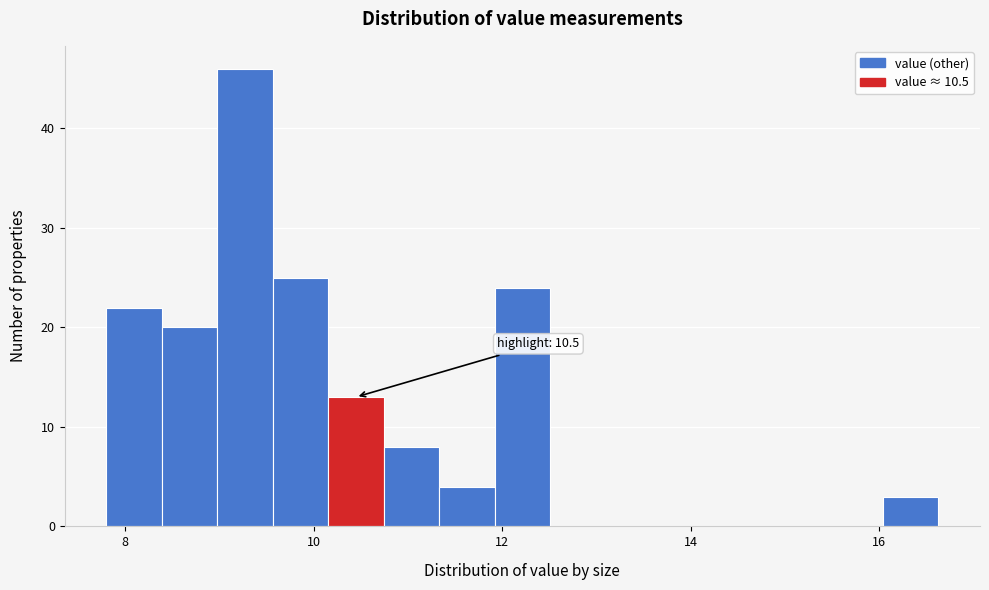

Around what value on the x-axis is the tallest bar? Give the approximate position of its centre, as read against the axis.

9.2